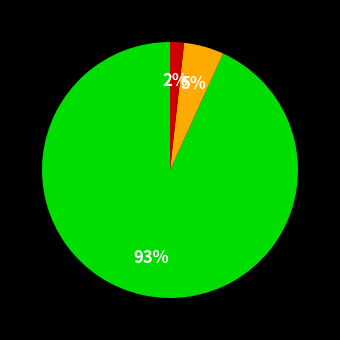

Is there a majority slice in this chart?

Yes